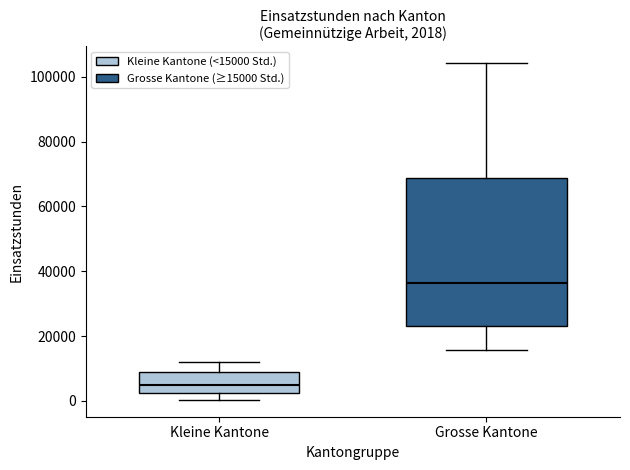

Which box is the tallest, from its lower edge to its upper edge?

Grosse Kantone